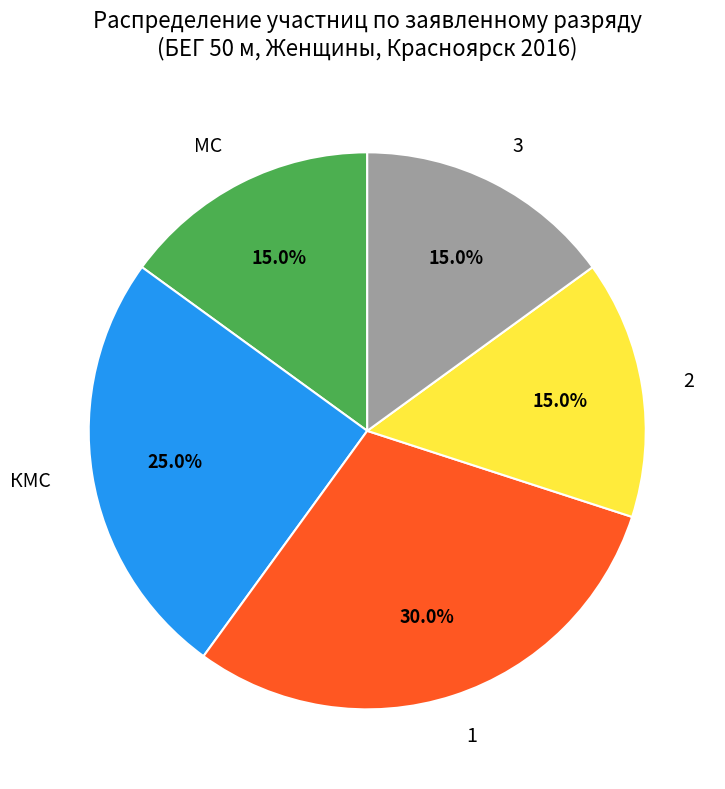

To the nearest percent, what is the average slice percentage?

20%